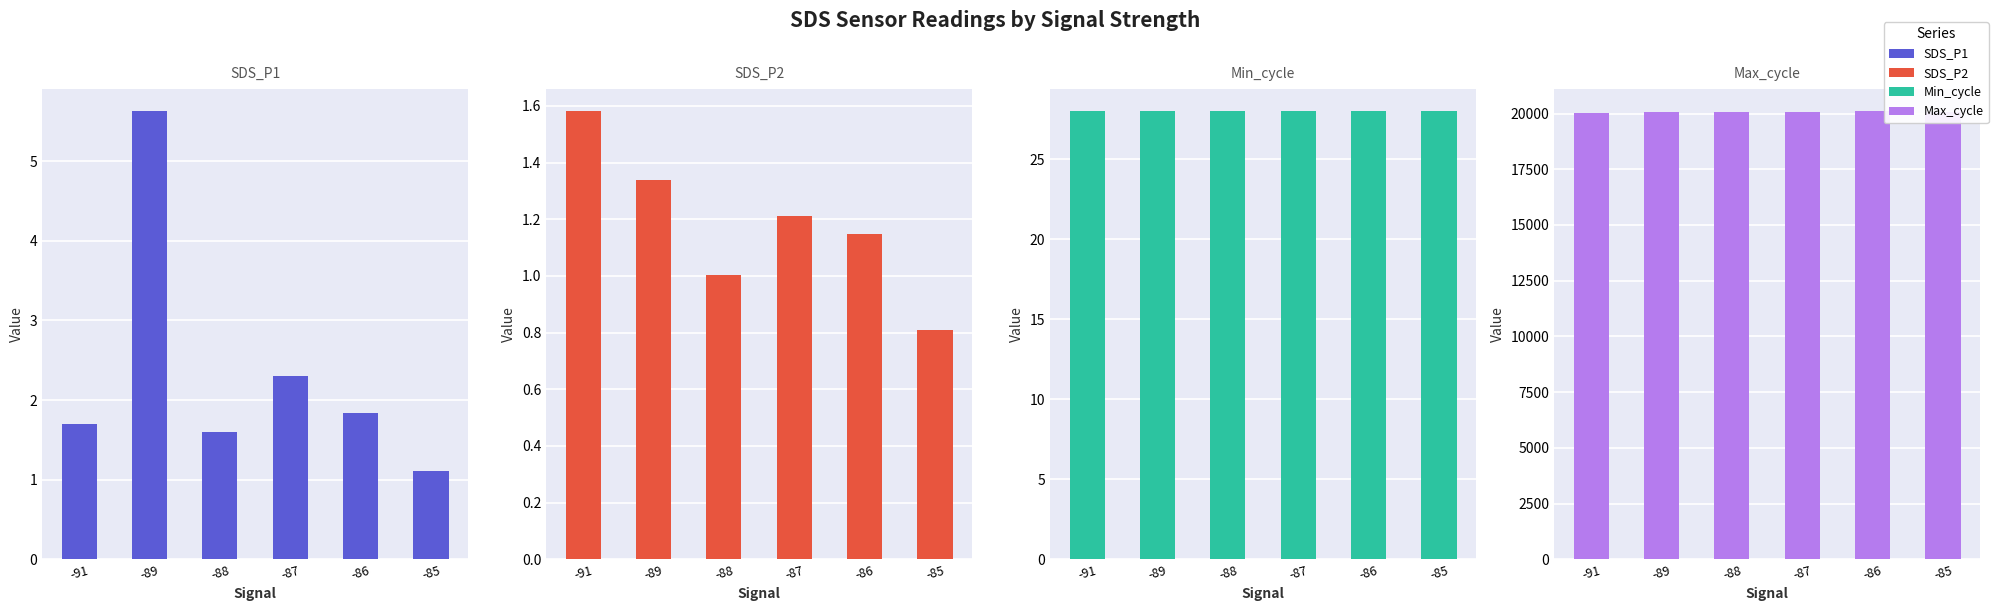

Which series has the largest range (max minus min)?

Max_cycle